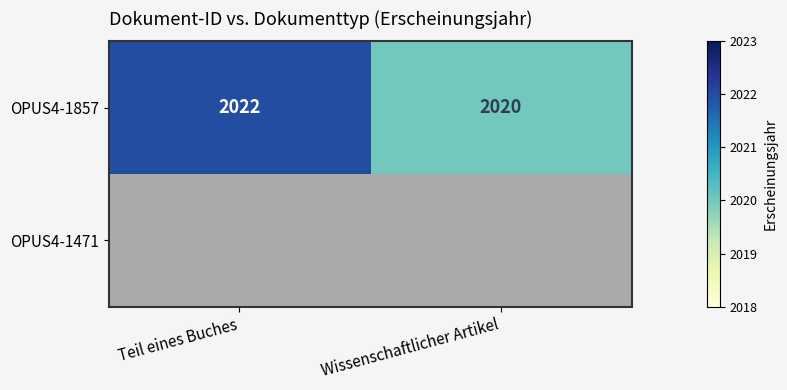

The value of OPUS4-1857 at Wissenschaftlicher Artikel is 2020. True or false?

True